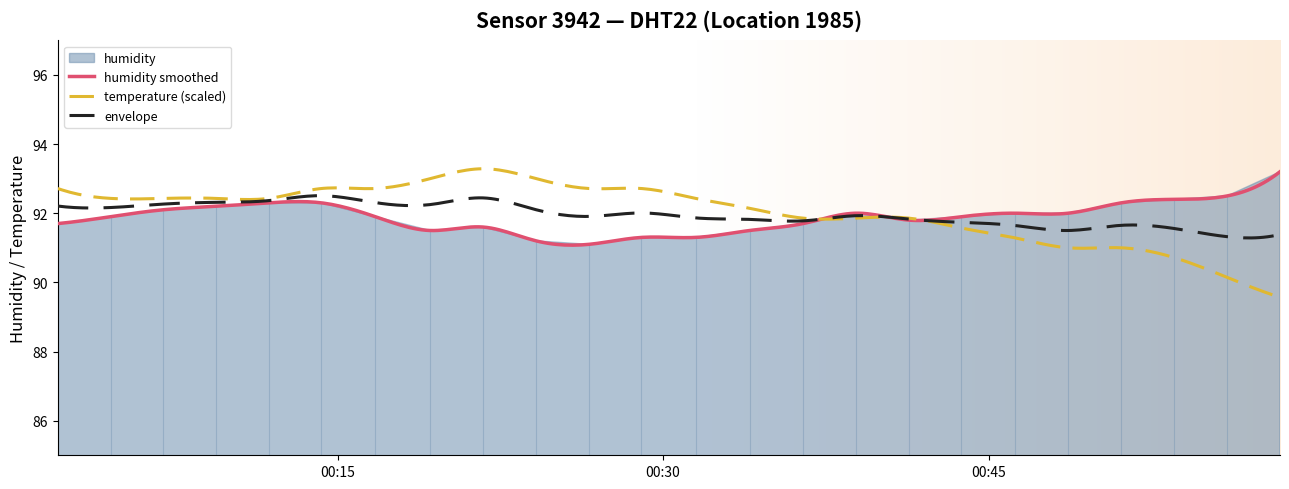

What is the highest value of the envelope series?

92.5